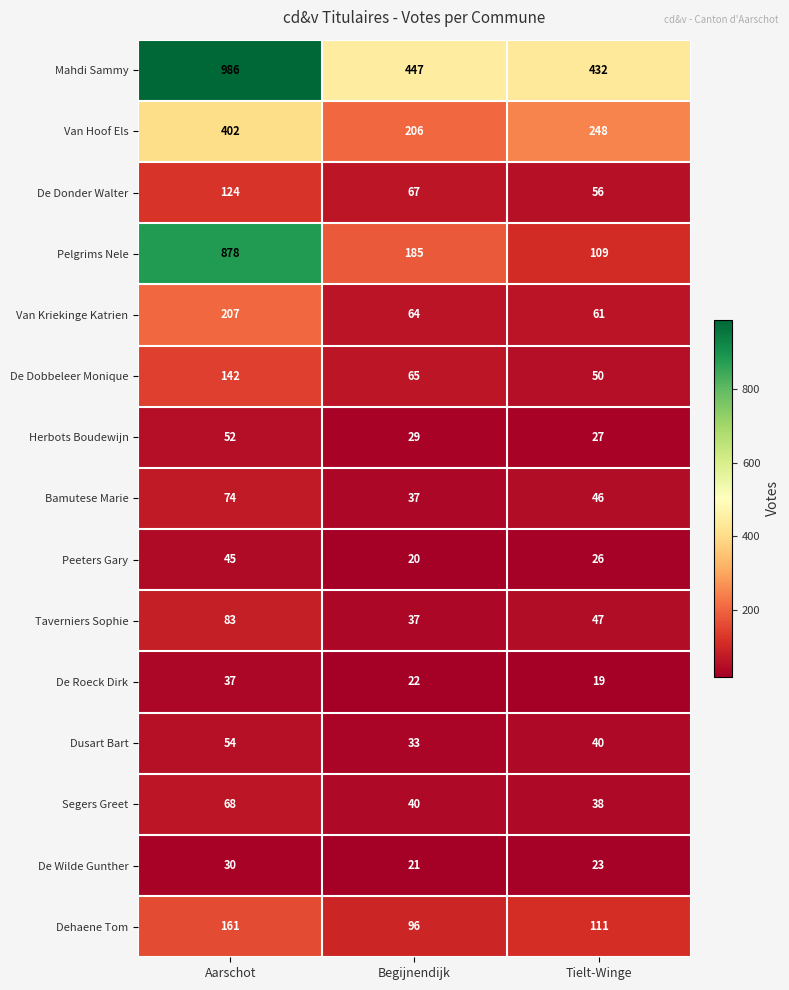

What is the difference between the maximum and minimum values in the Dusart Bart series?

21